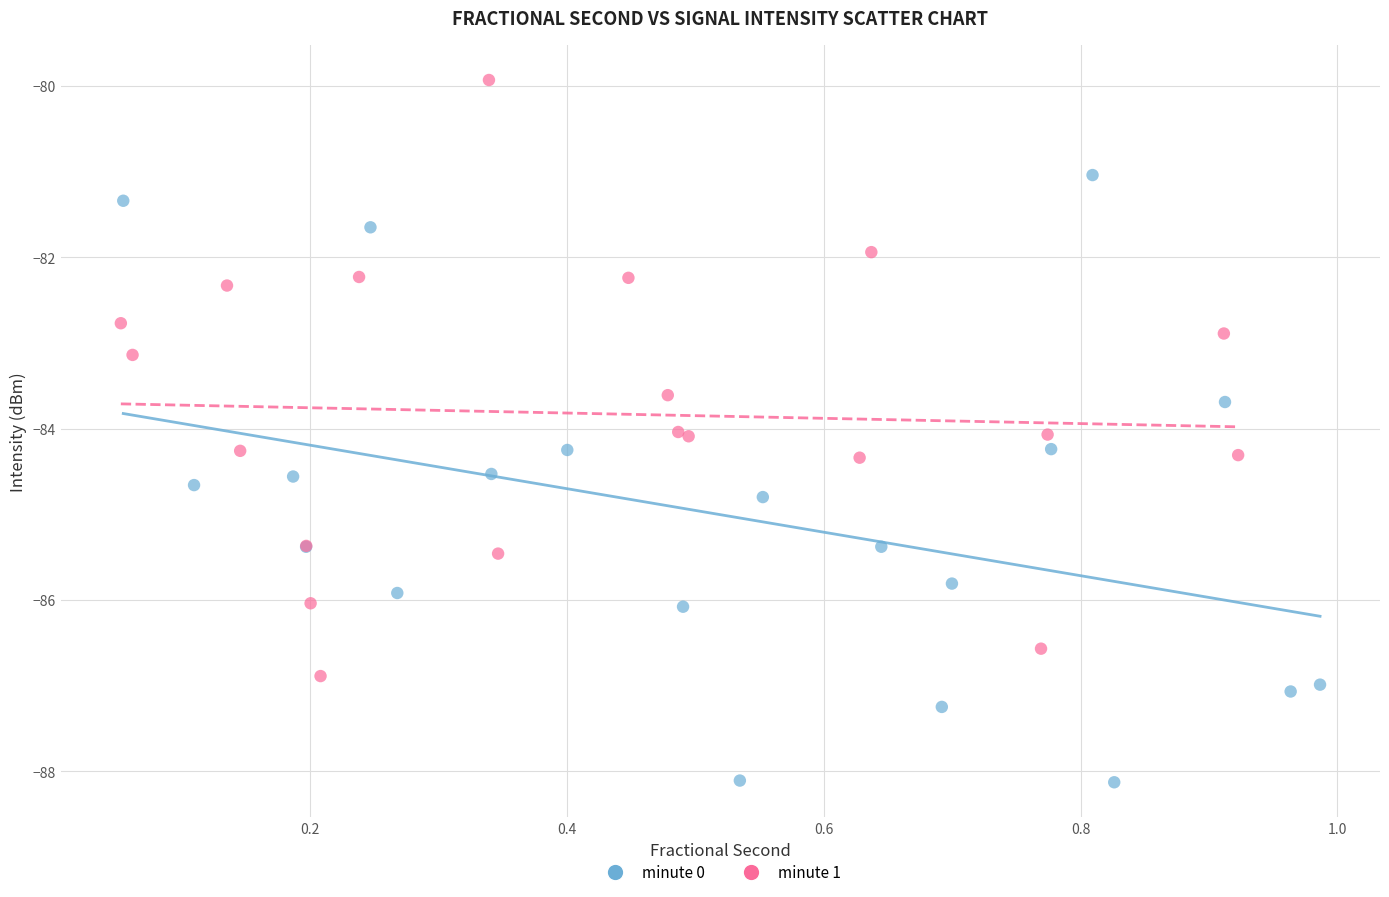

Which series reaches the minimum Y coordinate?

minute 0